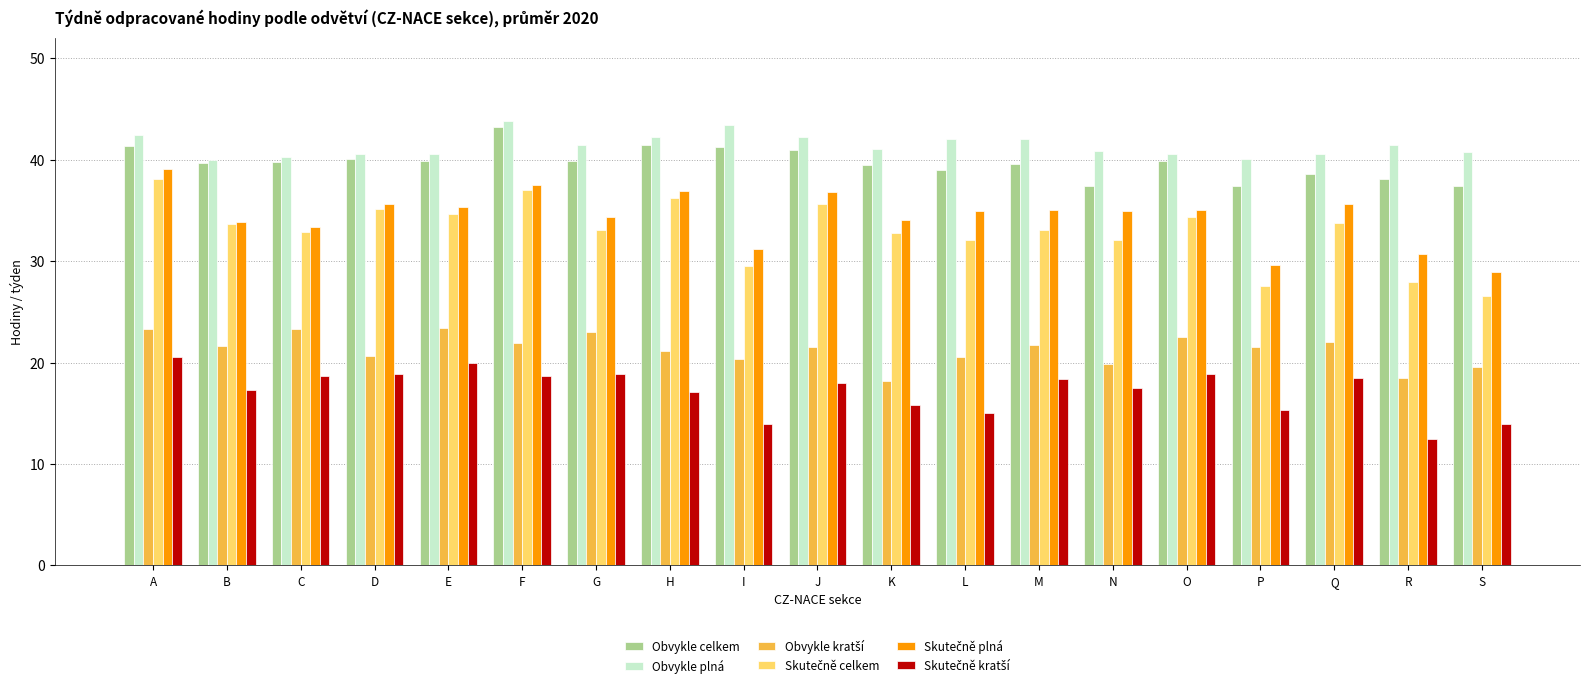

What is the greatest value displayed?

43.9